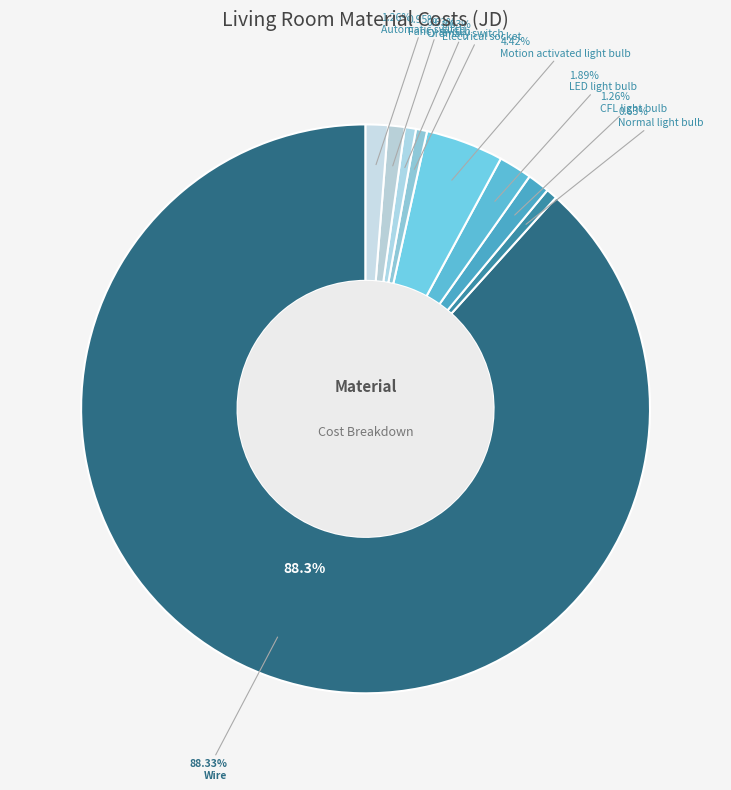

How many segments does this pie chart have?

9